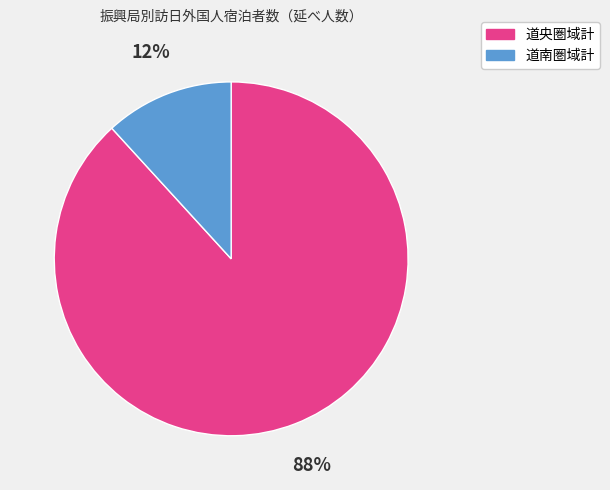

Do 道央圏域計 and 道南圏域計 together represent more than half of the pie?

Yes